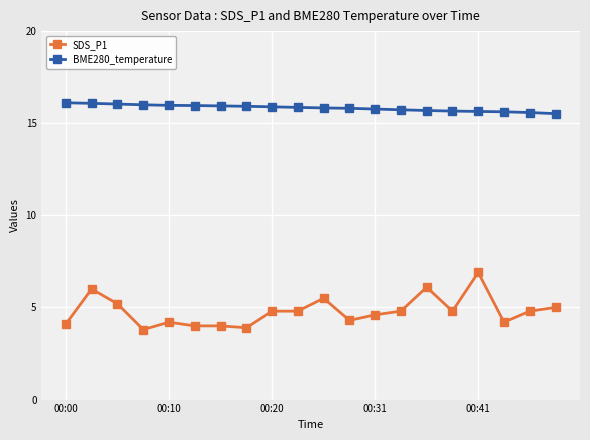

What is the highest value of the SDS_P1 series?

6.9